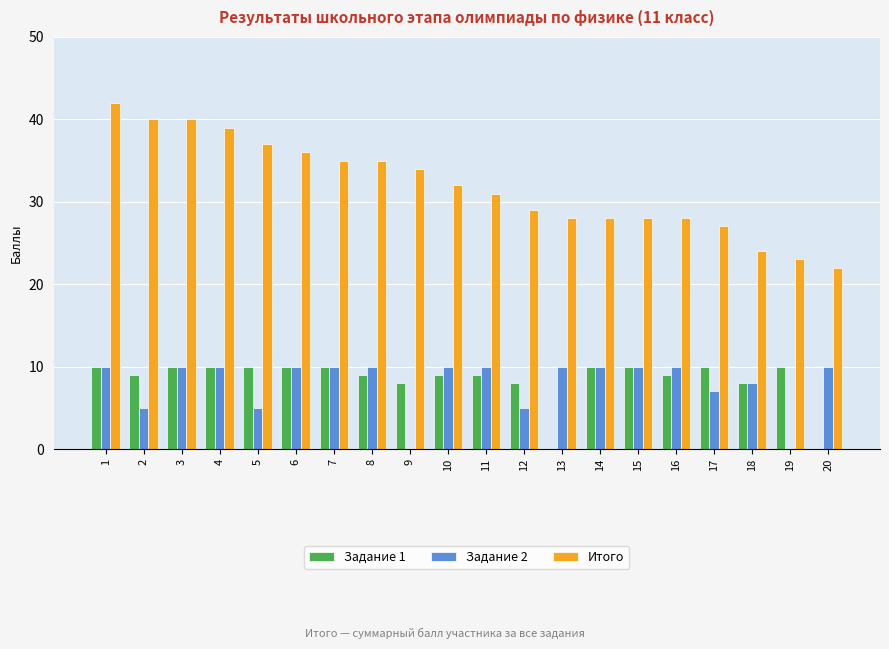

What is the highest value of the Задание 1 series?

10